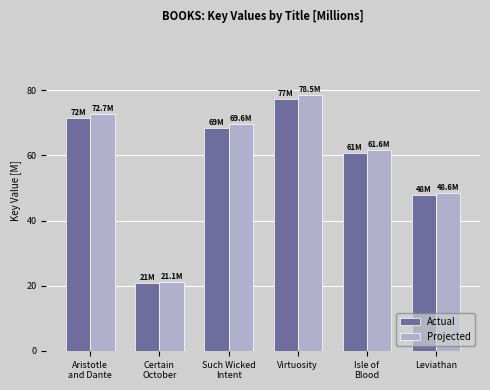

What is the difference between the Projected values at Isle of
Blood and Aristotle
and Dante?

11.1